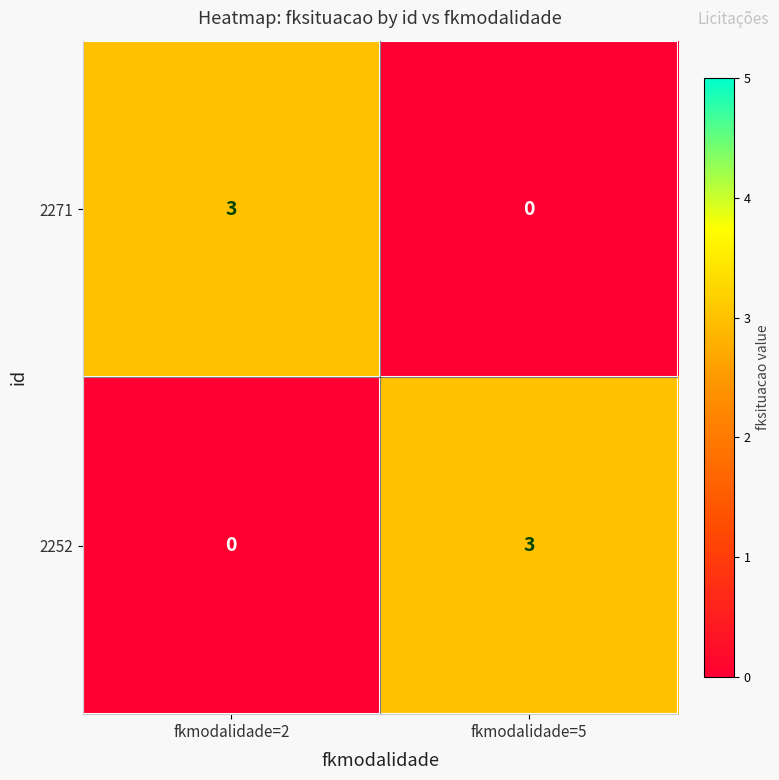

What is the total value across all series at fkmodalidade=5?

3